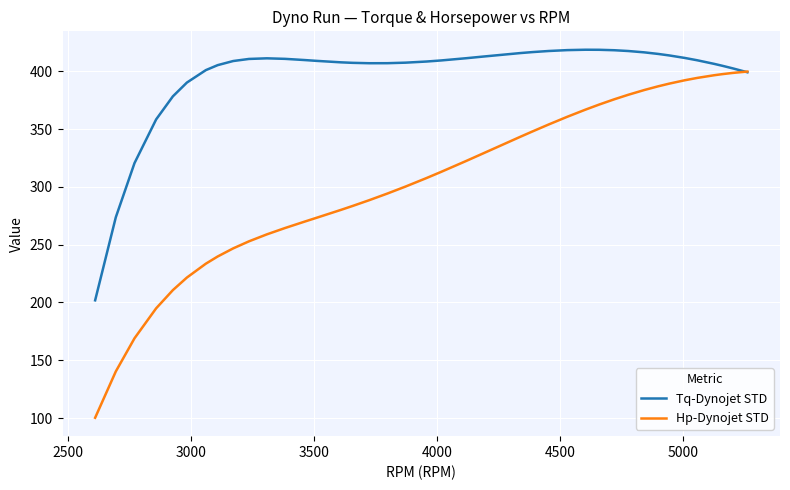

How many values in the Hp-Dynojet STD series exceed 312?

20